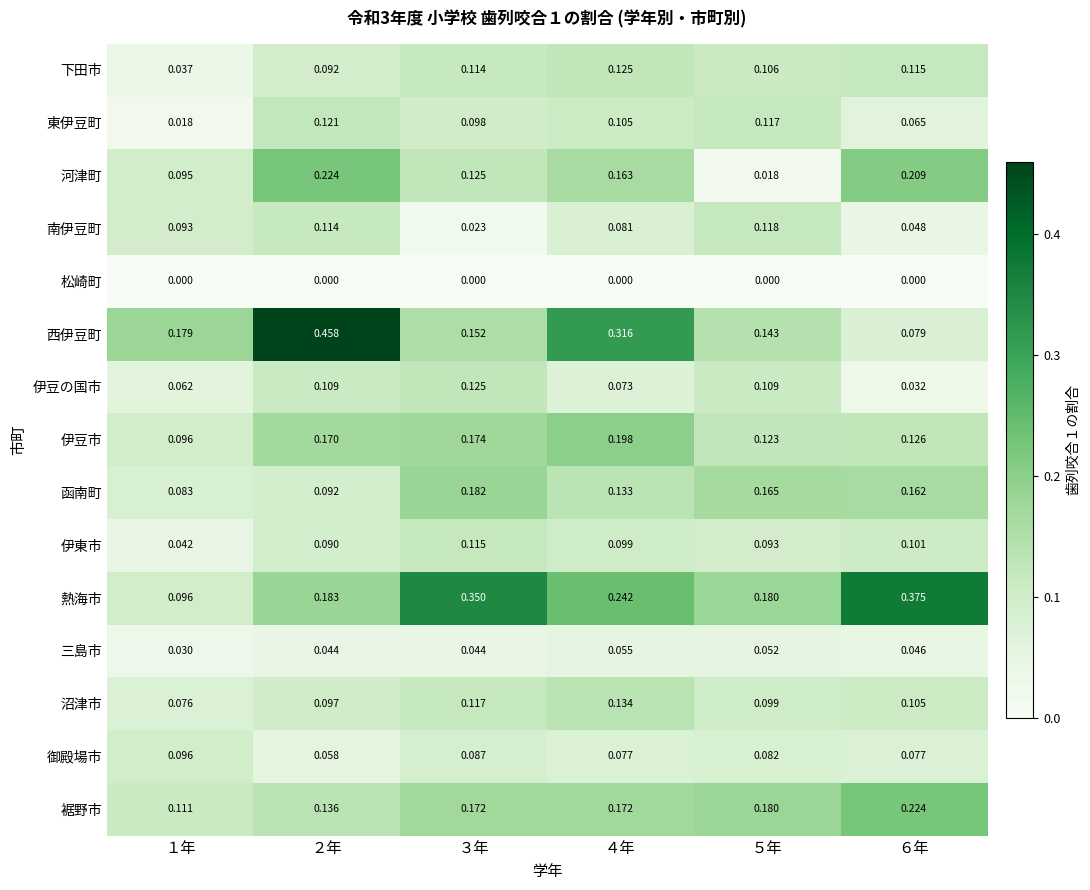

Which series has the largest range (max minus min)?

西伊豆町